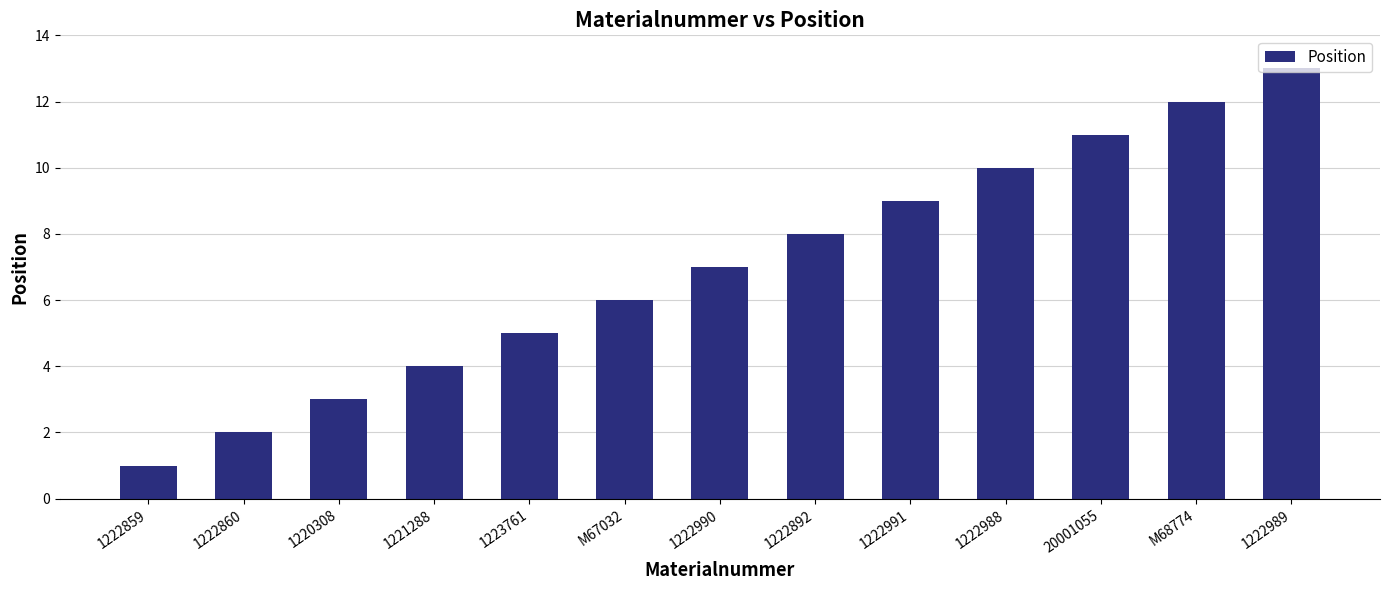

Rank the categories by value from highest to lowest.

1222989, M68774, 20001055, 1222988, 1222991, 1222892, 1222990, M67032, 1223761, 1221288, 1220308, 1222860, 1222859